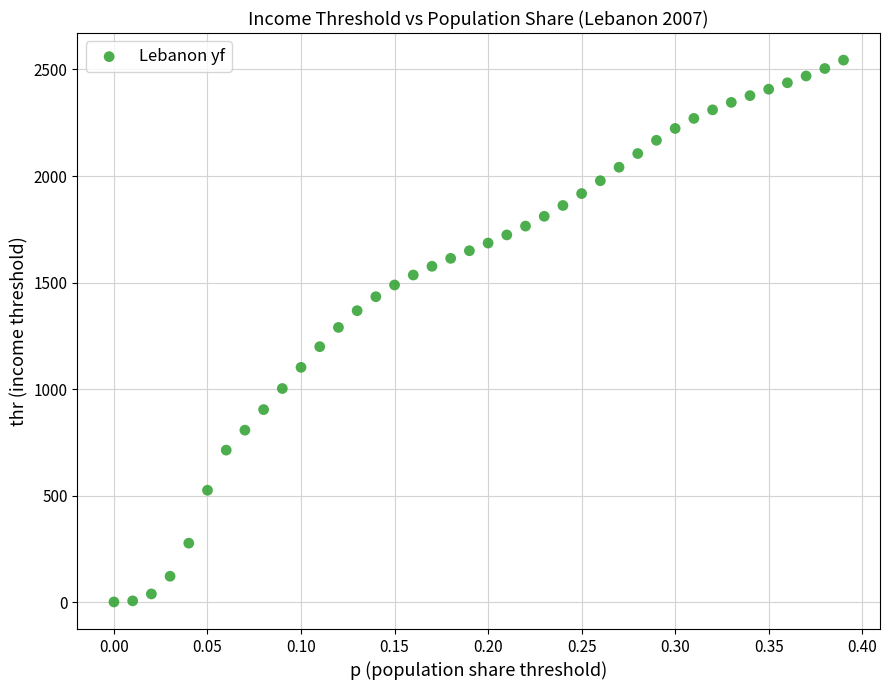

What is the range of X values (max minus min)?

0.4